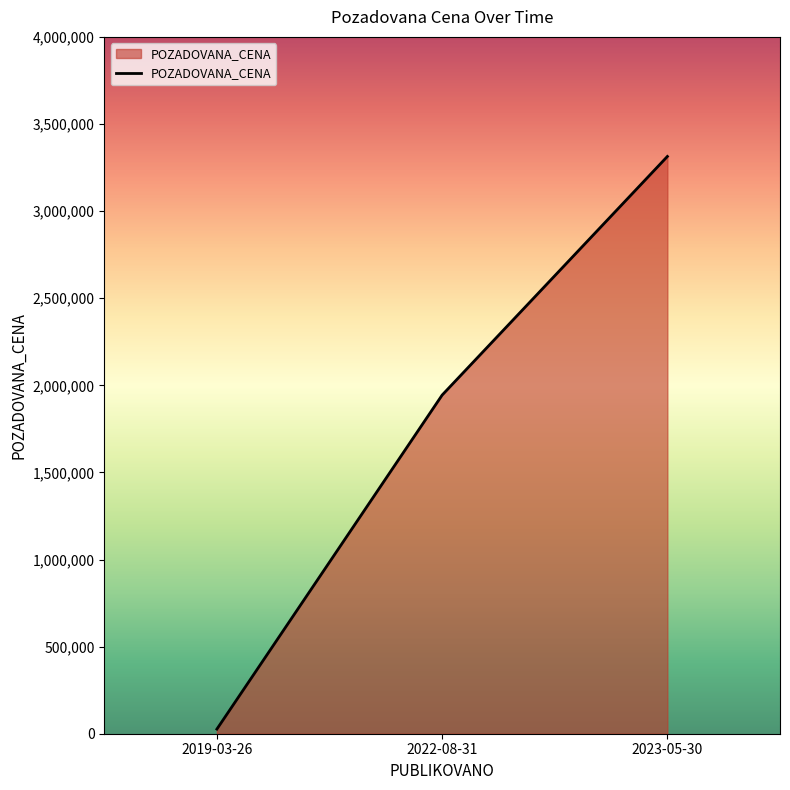

What is the maximum value shown in the chart?

3313650